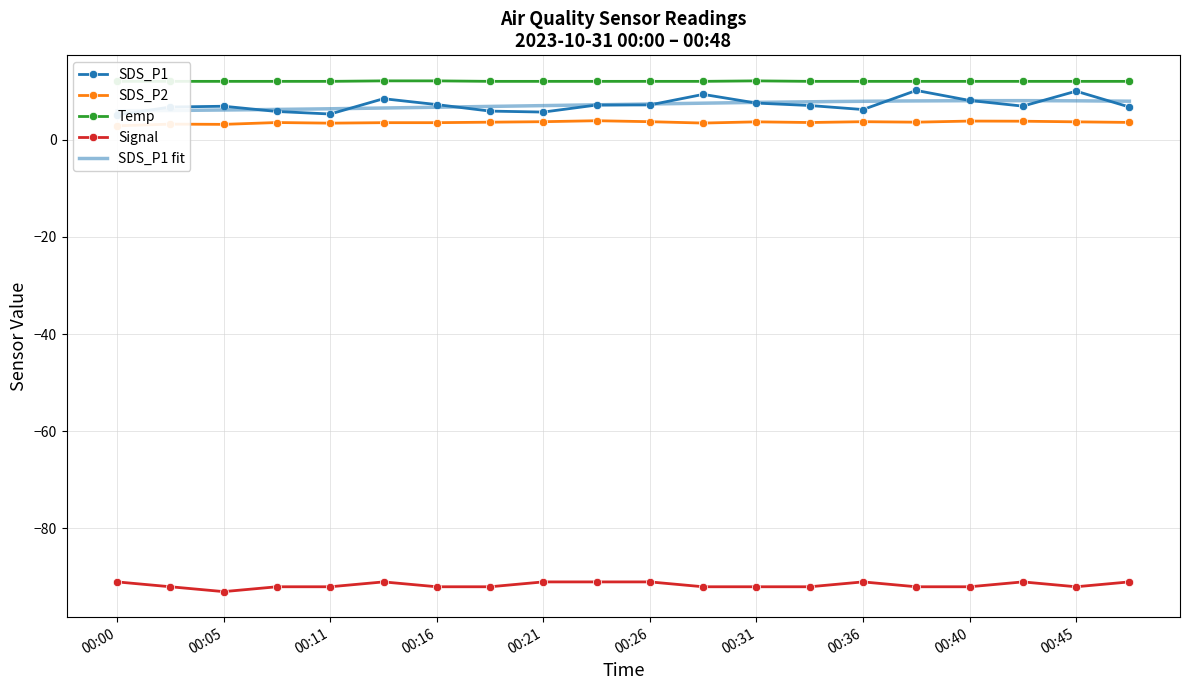

True or false: SDS_P2 and SDS_P1 cross at least once.

False